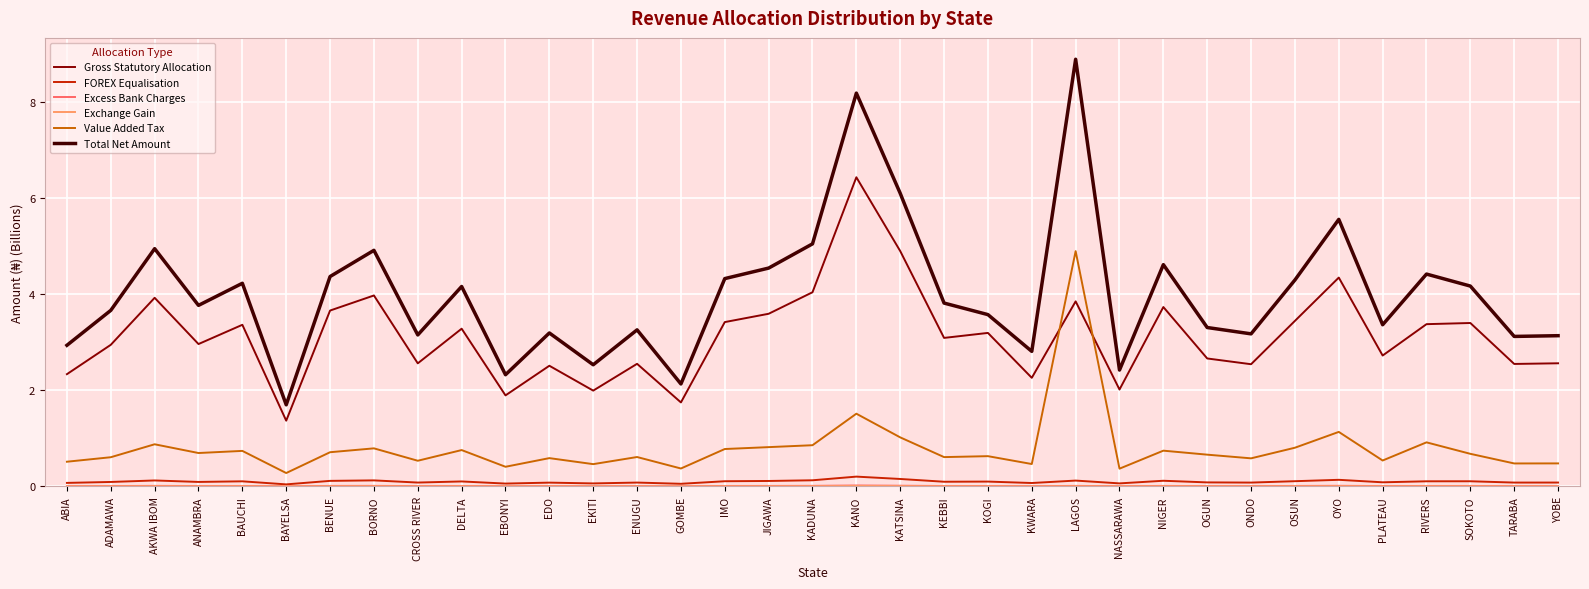

At which label does Value Added Tax reach its peak?

LAGOS